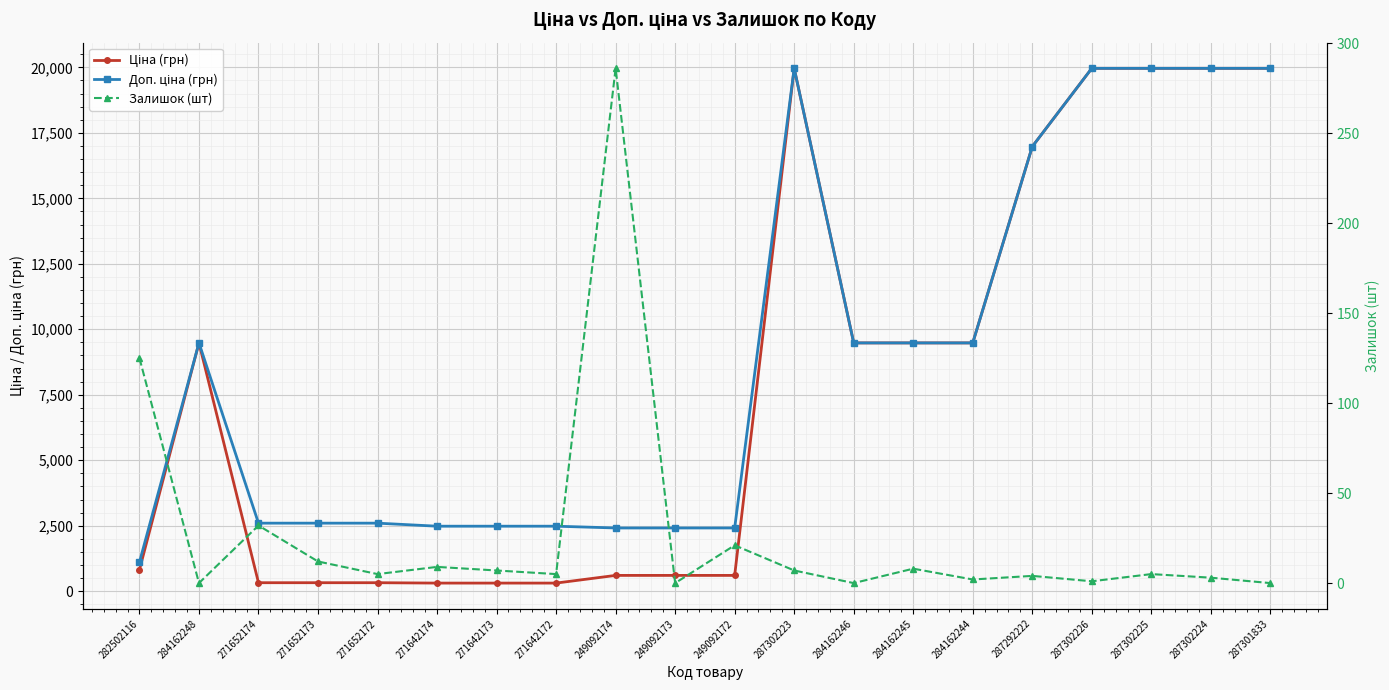

Between 282502116 and 271652172, which series saw the biggest shift?

Доп. ціна (грн)